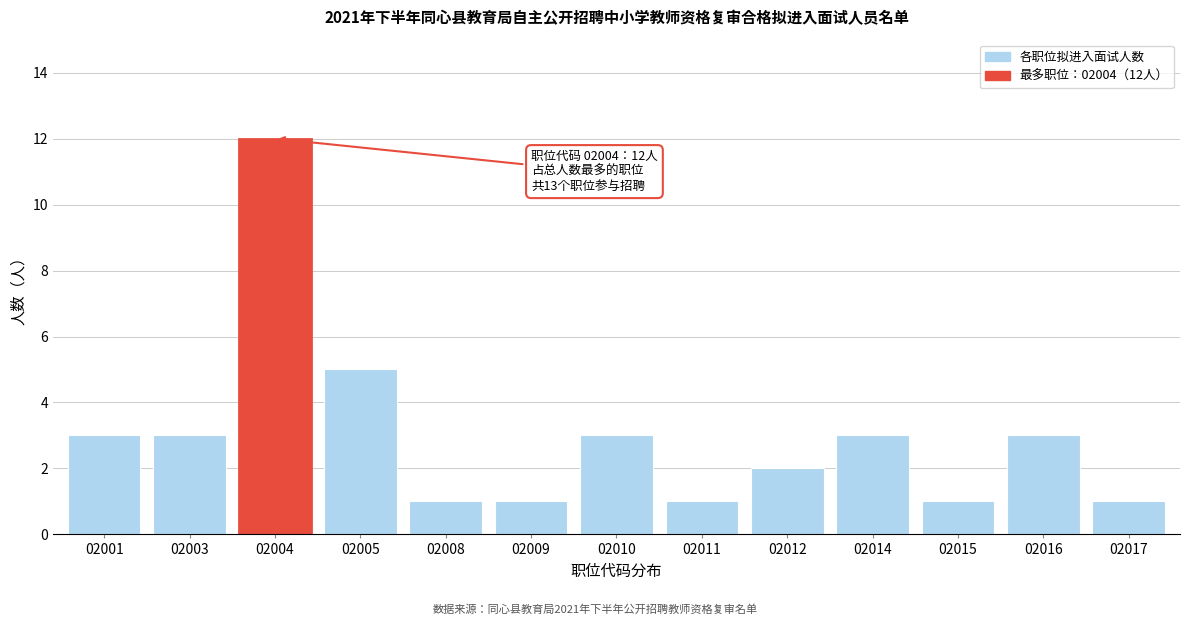

Reading left to right, extract all data points from this chart.

3	3	12	5	1	1	3	1	2	3	1	3	1